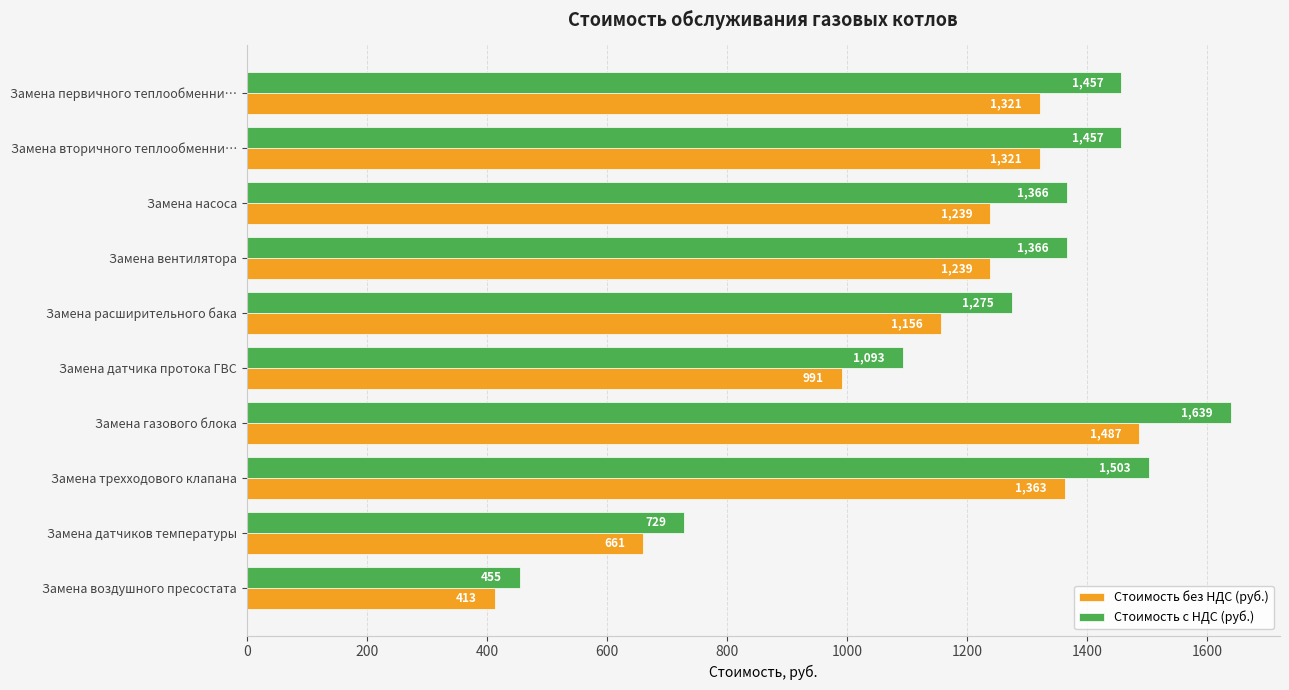

What are all the series names shown in the legend?

Стоимость без НДС (руб.), Стоимость с НДС (руб.)